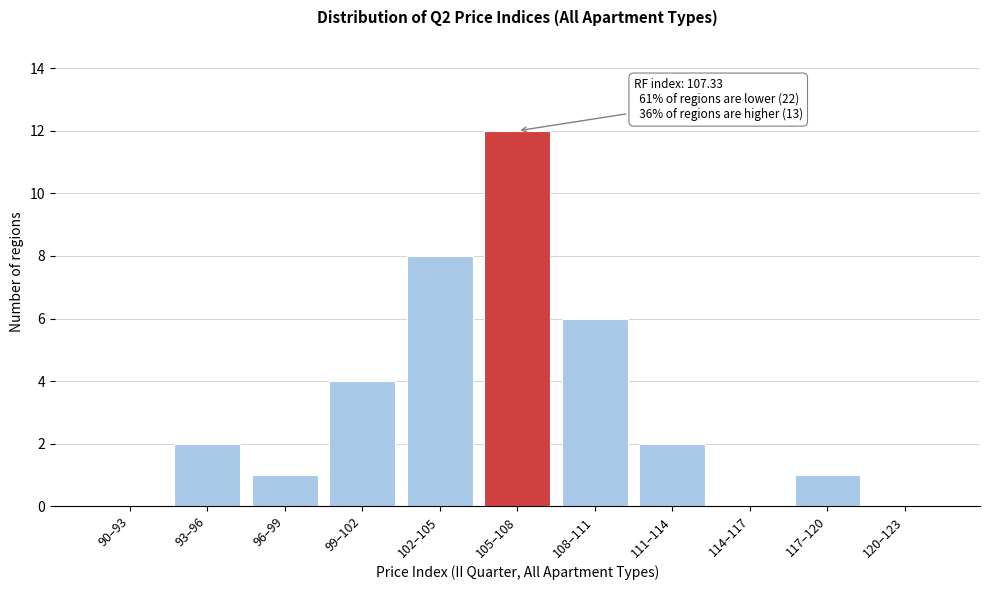

Reading right to left, transcribe all the data shown in this chart.

120–123=0	117–120=1	114–117=0	111–114=2	108–111=6	105–108=12	102–105=8	99–102=4	96–99=1	93–96=2	90–93=0